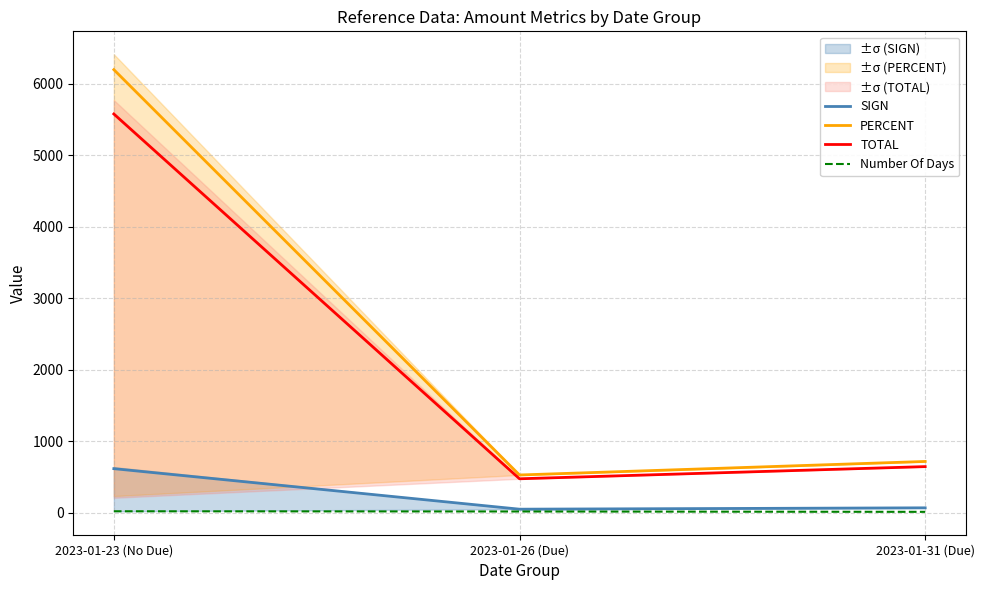

True or false: Number Of Days has a value of 6.1 at 2023-01-31 (Due).

False